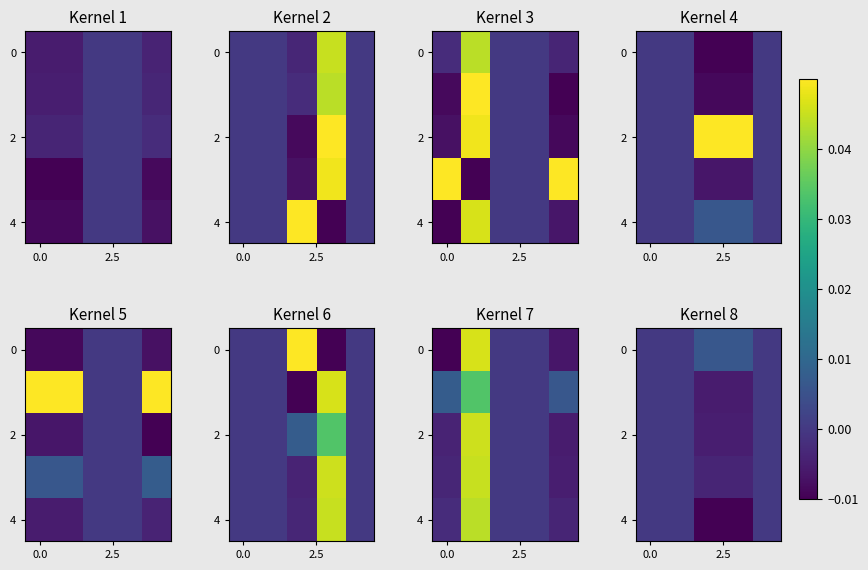

Which label corresponds to the smallest value in the chart?

2